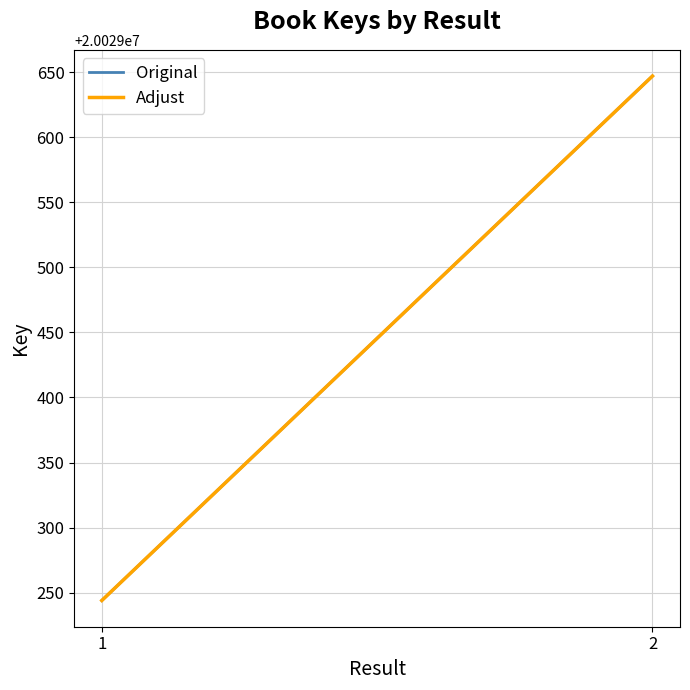

List the labels in order of Adjust value, smallest first.

1, 2